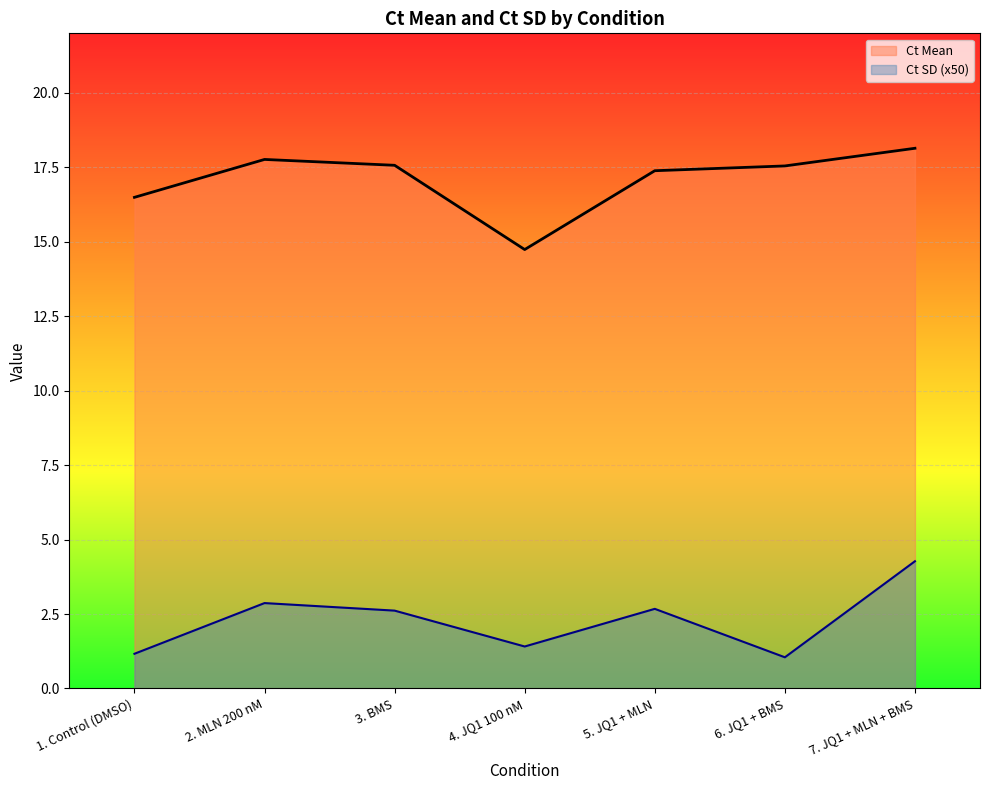

What value does the Ct SD series have at 3. BMS?

2.6